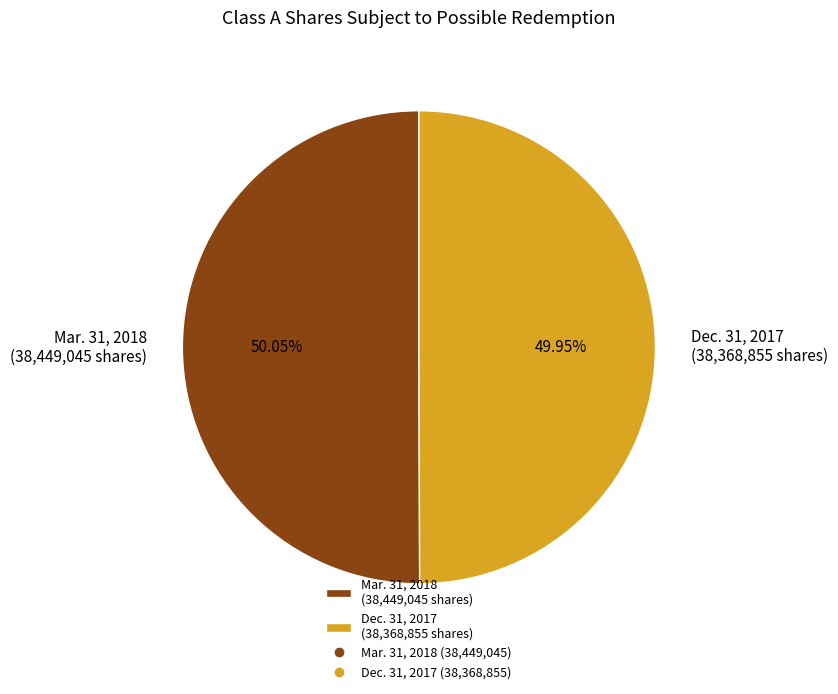

Rank the categories by value from highest to lowest.

Mar. 31, 2018 (38,449,045 shares), Dec. 31, 2017 (38,368,855 shares)